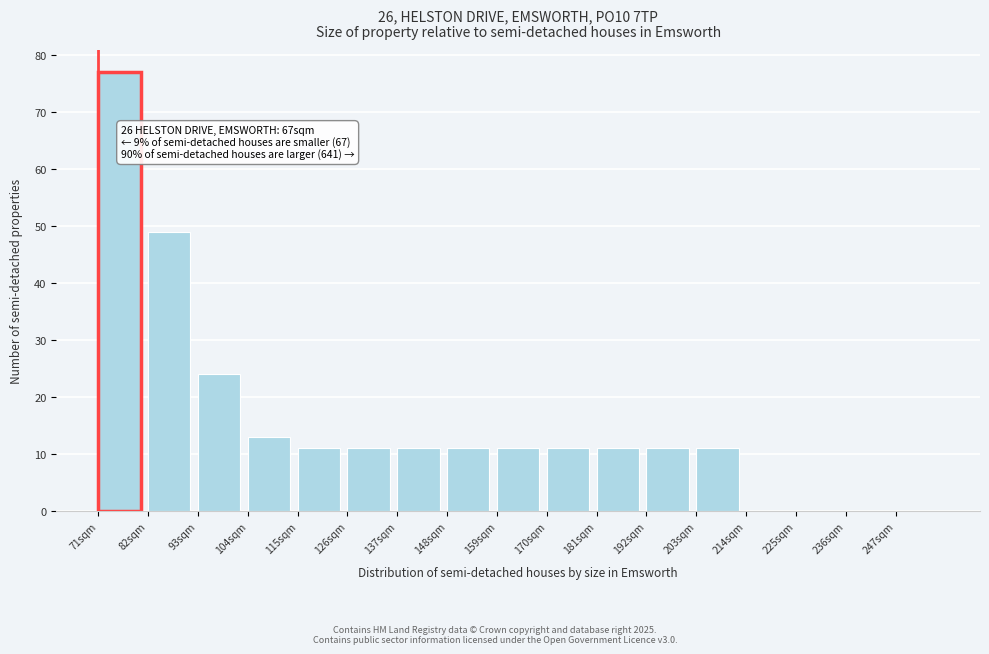

Over which range of the x-axis is the bar tallest?

71 to 82